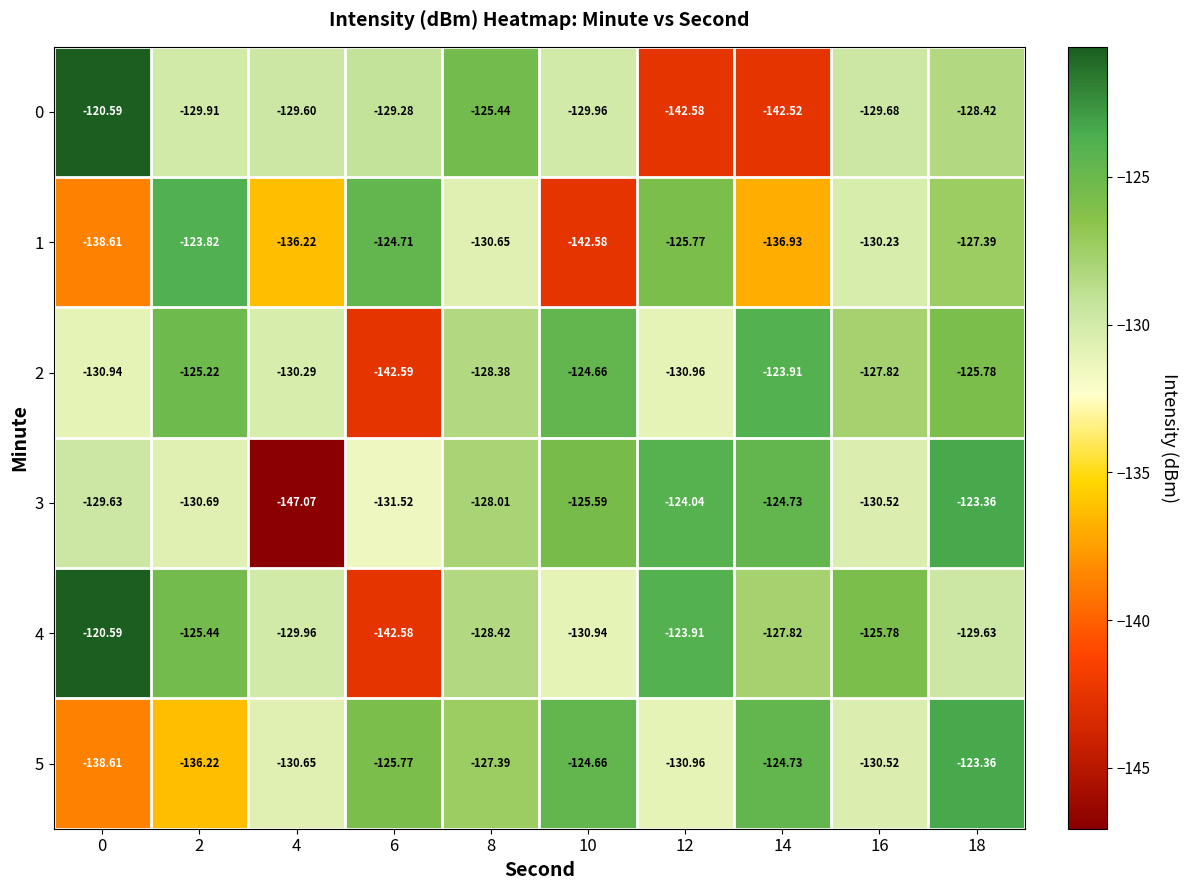

Is the value of 1 at 4 greater than the value of 3 at 2?

No